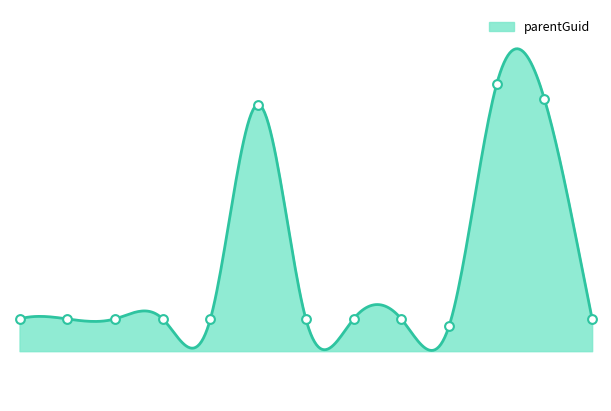

Between 0 and 8, which is larger?

8